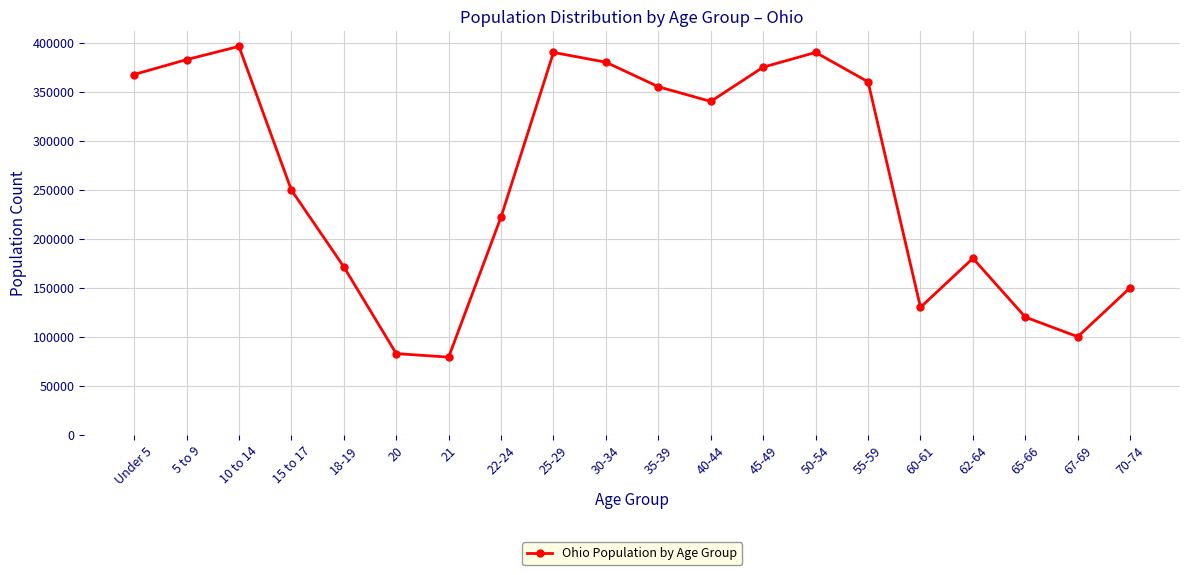

What is the maximum value shown in the chart?

396152